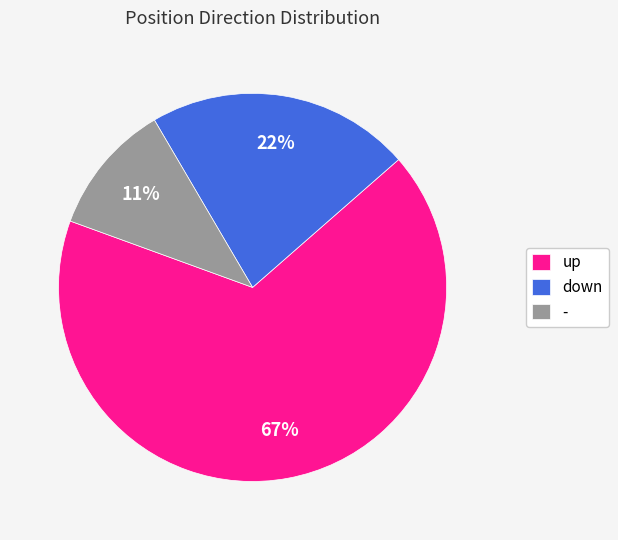

To the nearest percent, what is the difference between the largest and smallest slice percentages?

56%